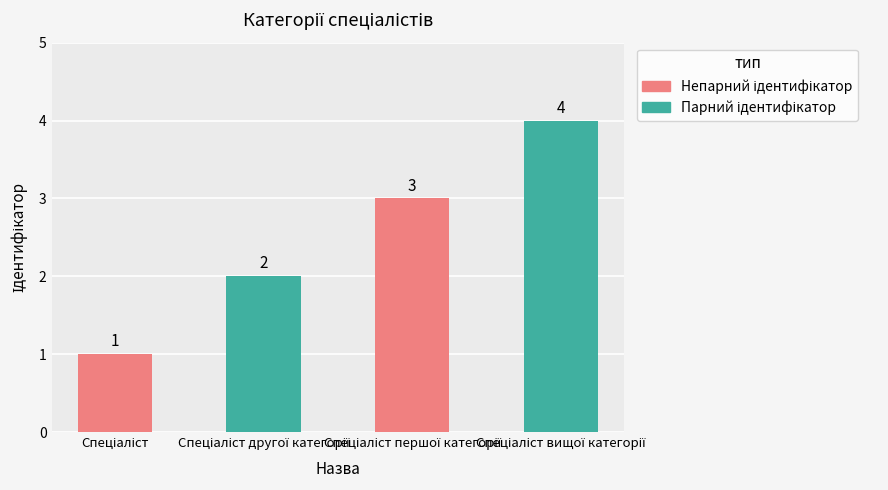

What is the value of the 3rd bar from the left?

3